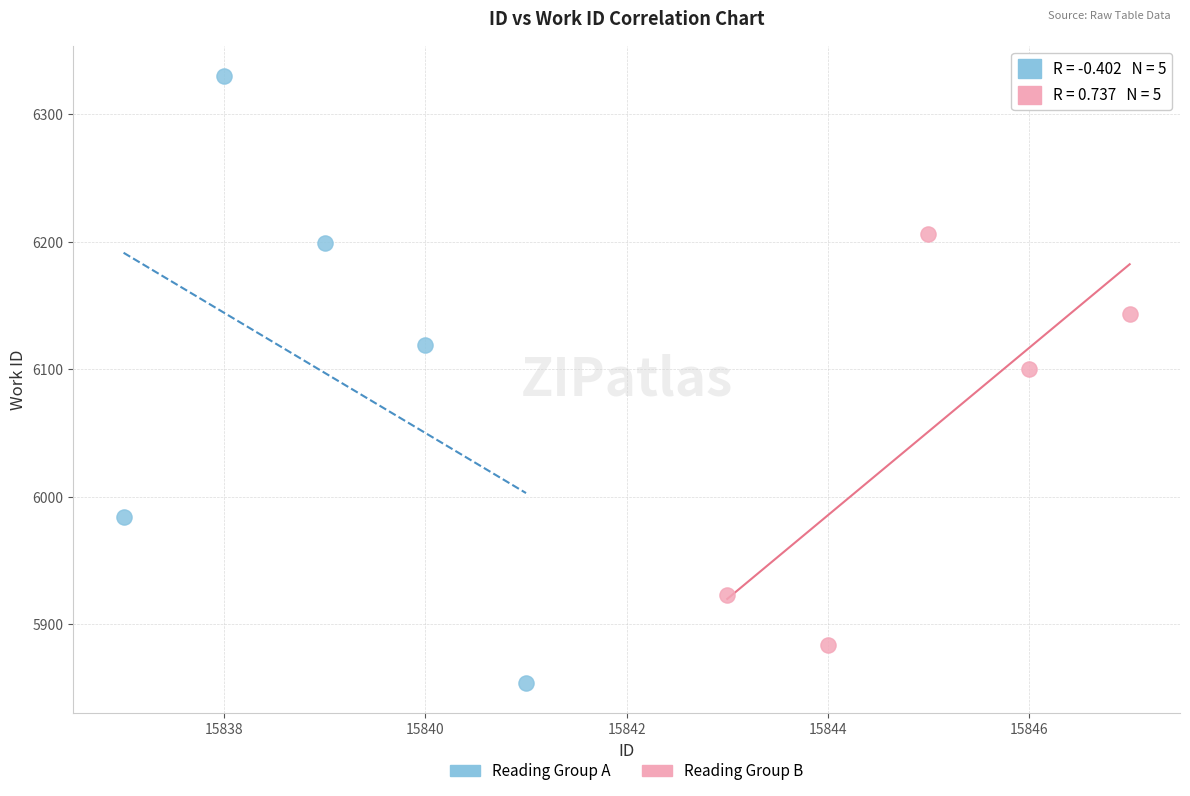

Which series reaches the maximum Y coordinate?

Reading Group A